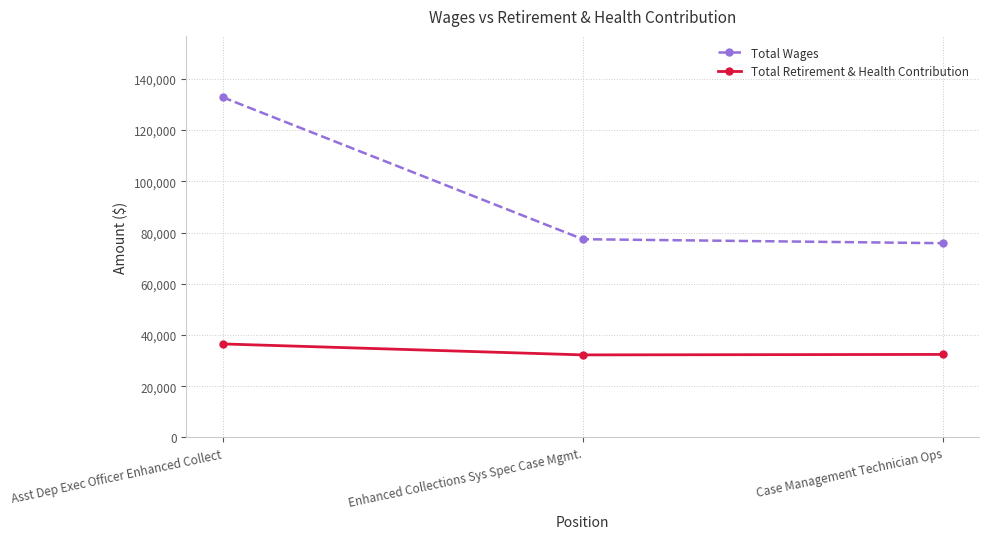

How many data points does each series have?

3